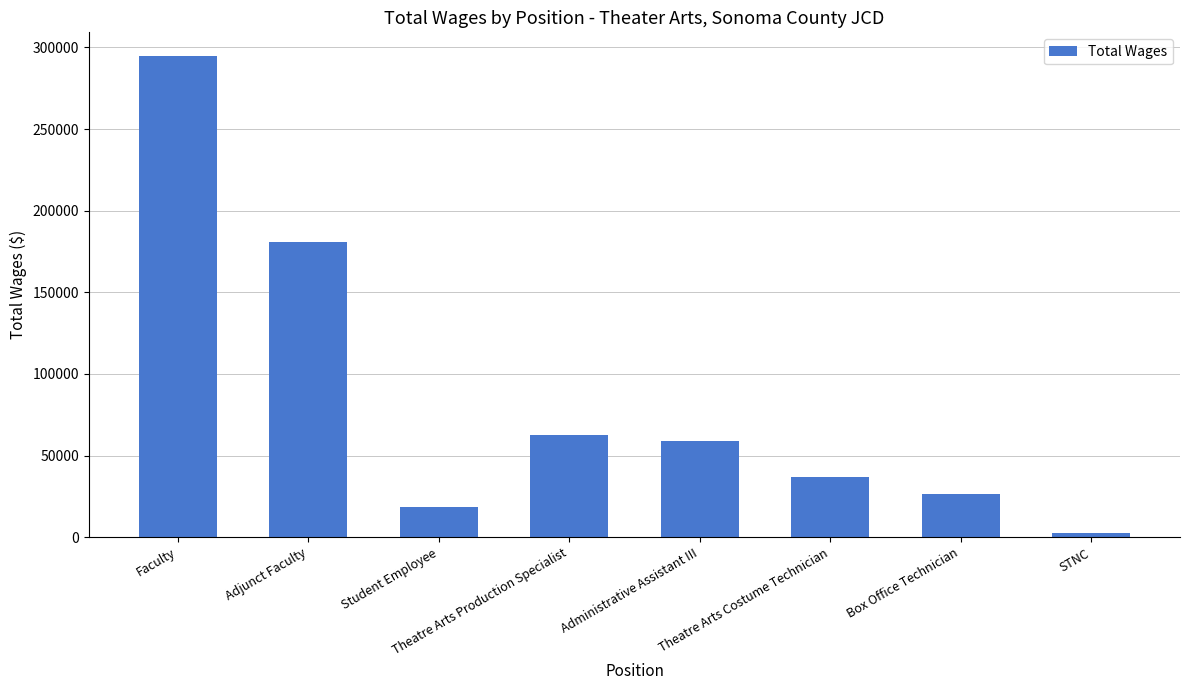

What is the sum of all values?

680346